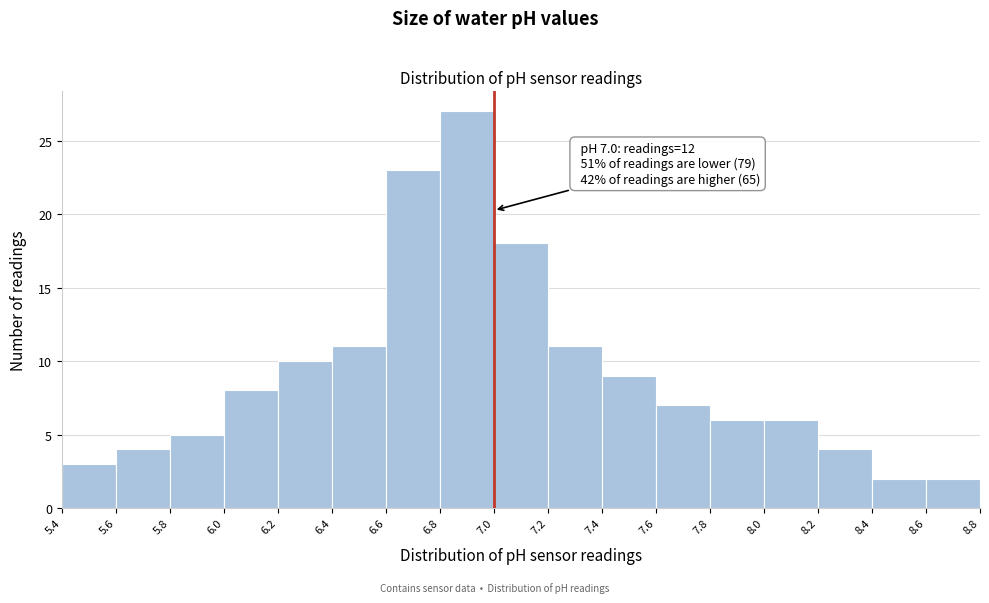

Which range on the x-axis has the tallest bar?

6.8 to 7.0